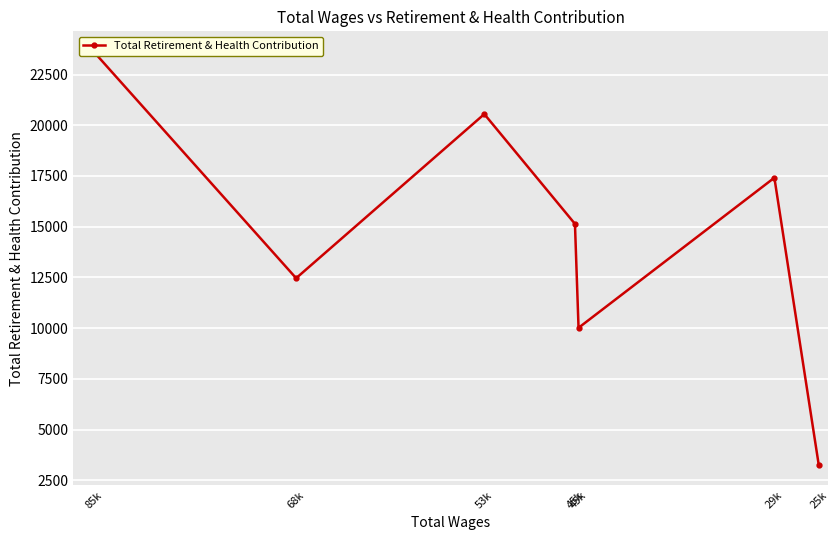

Which category has the lowest value across all series?

25k